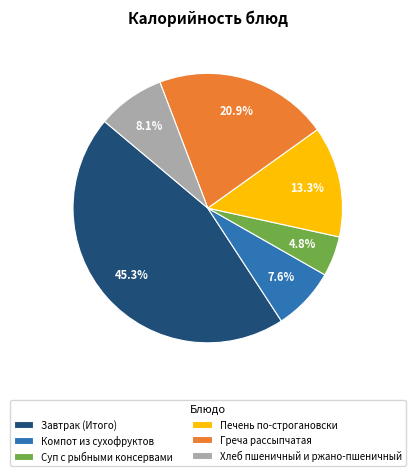

What percentage is the Печень по-строгановски slice, to the nearest percent?

13%